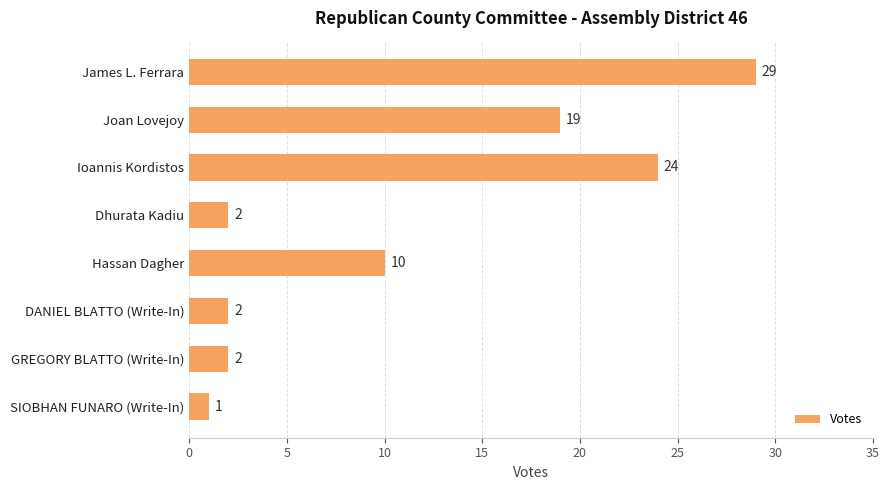

How many data points are less than 10?

4